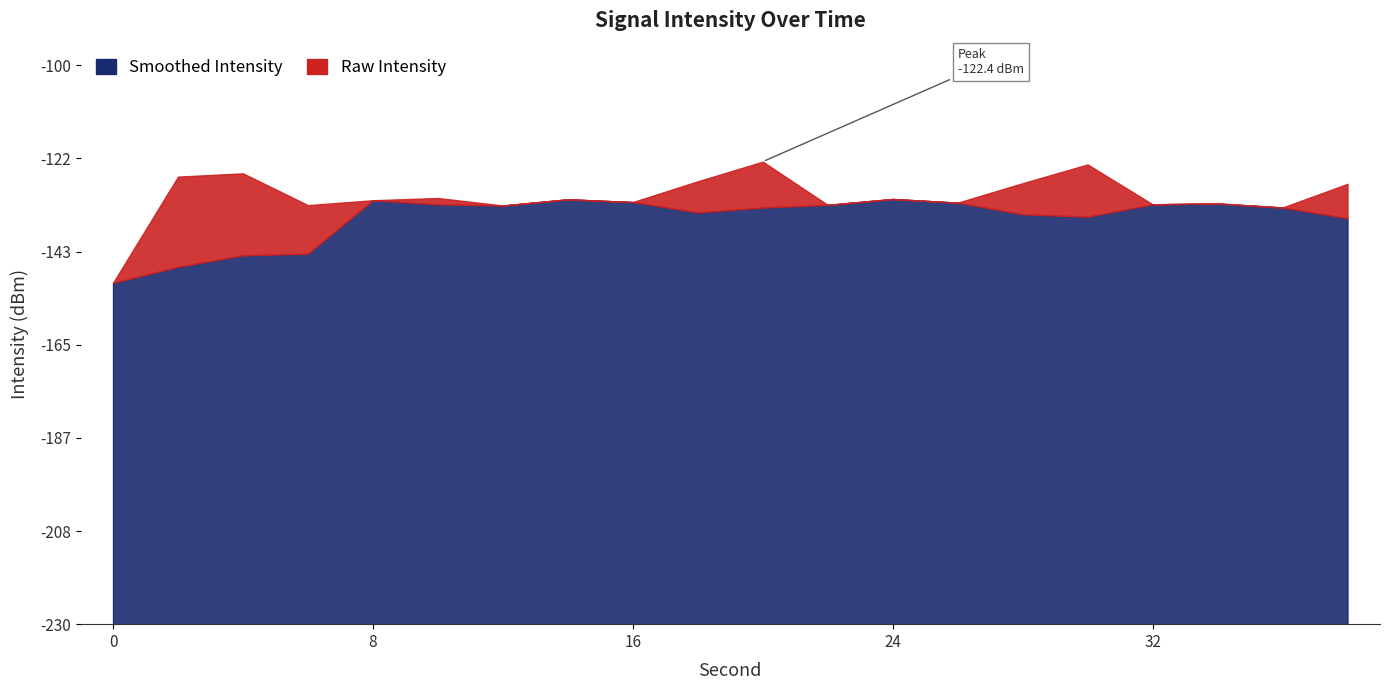

The value at 30 is -123.1. True or false?

True